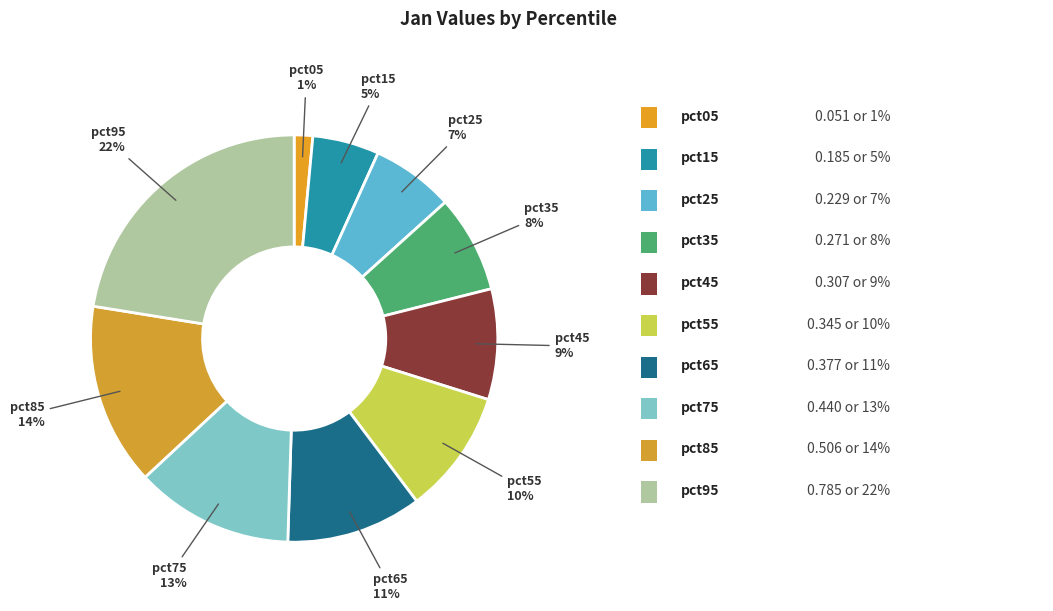

How many segments does this pie chart have?

10